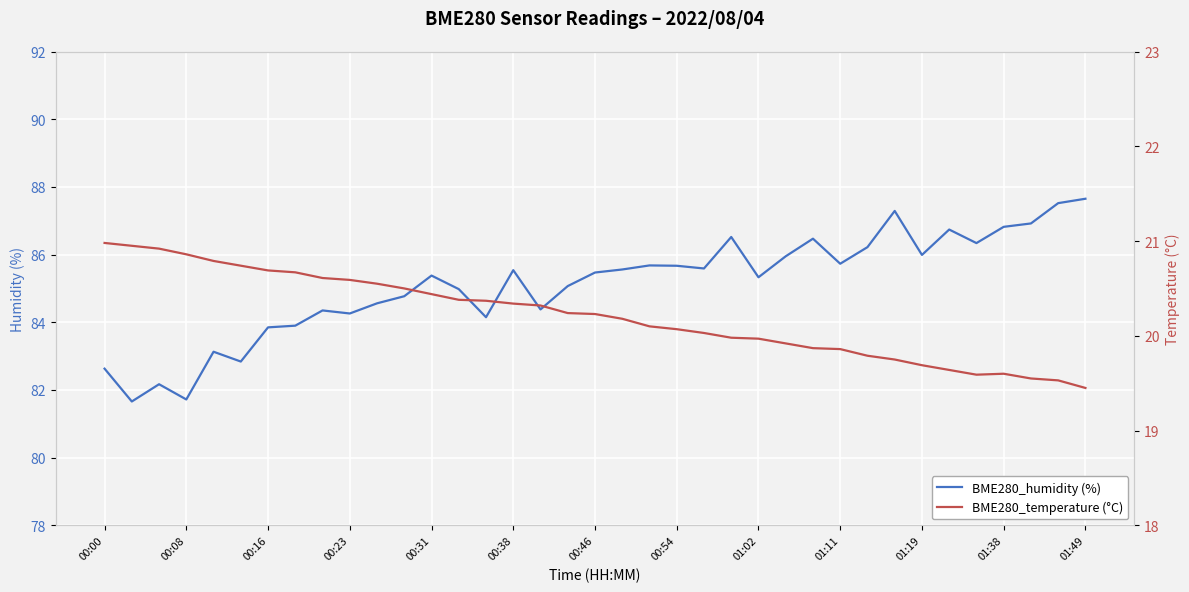

Reading left to right, list all the values displayed in this chart.

BME280_humidity (%): 82.6	81.7	82.2	81.7	83.1	82.8	83.8	83.9	84.3	84.3	84.6	84.8	85.4	85.0	84.2	85.5	84.4	85.1	85.5	85.6	85.7	85.7	85.6	86.5	85.3	86.0	86.5	85.7	86.2	87.3	86.0	86.7	86.3	86.8	86.9	87.5	87.7
BME280_temperature (°C): 21.0	20.9	20.9	20.9	20.8	20.7	20.7	20.7	20.6	20.6	20.6	20.5	20.4	20.4	20.4	20.3	20.3	20.2	20.2	20.2	20.1	20.1	20.0	20.0	20.0	19.9	19.9	19.9	19.8	19.8	19.7	19.6	19.6	19.6	19.6	19.5	19.4